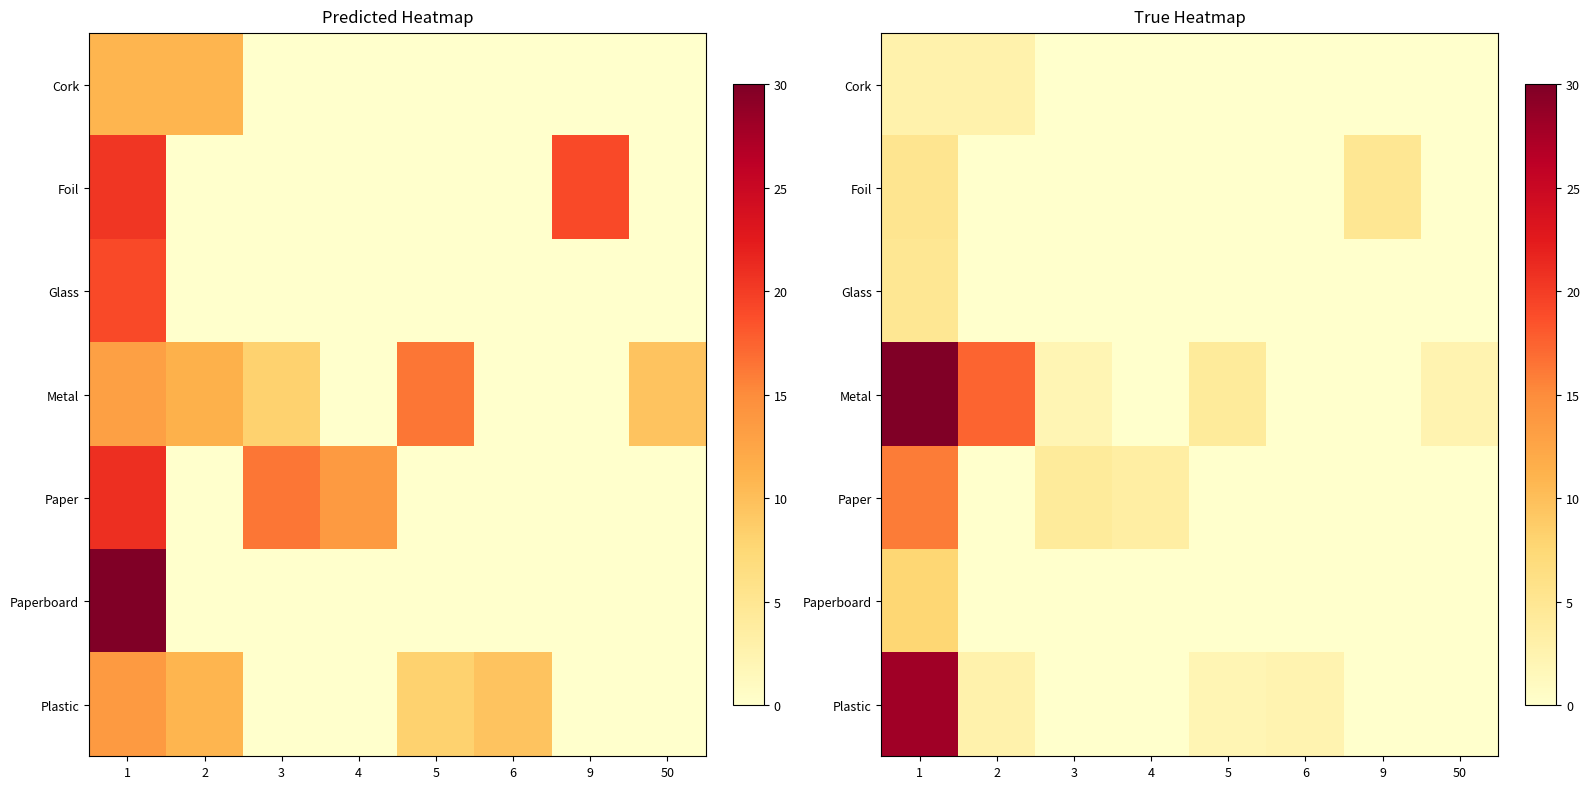

What is the sum of the Foil values at 6 and 1?

5.2